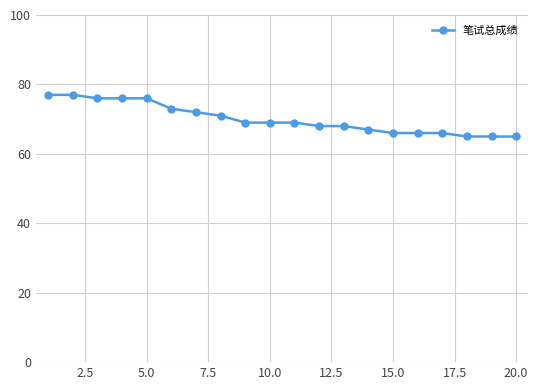

What is the minimum value shown in the chart?

65